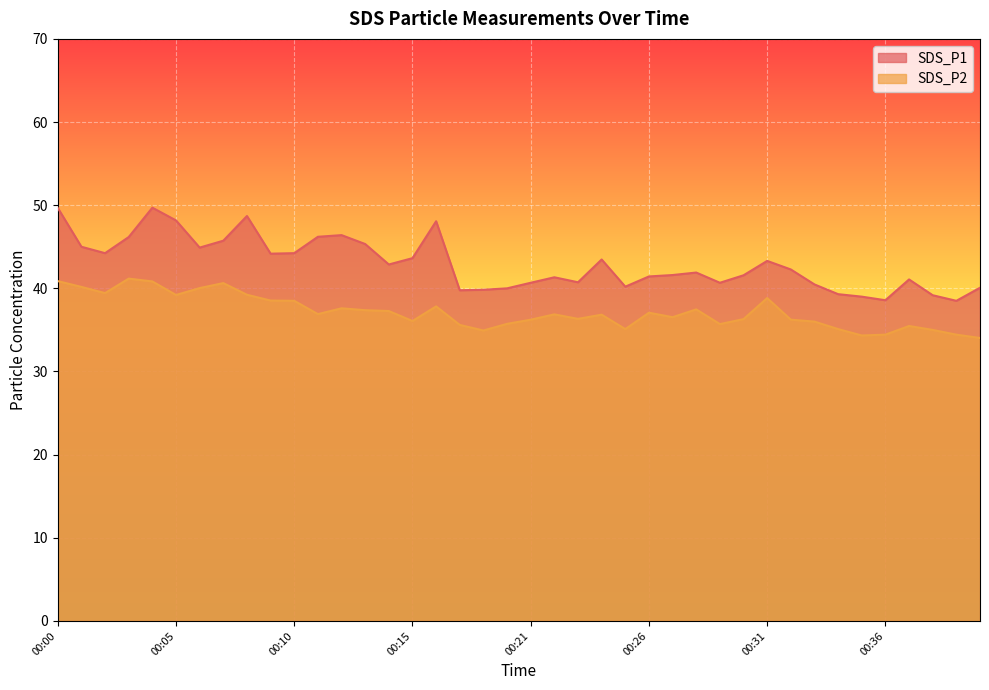

What is the value of the SDS_P2 point at the 1st from the left?

40.9